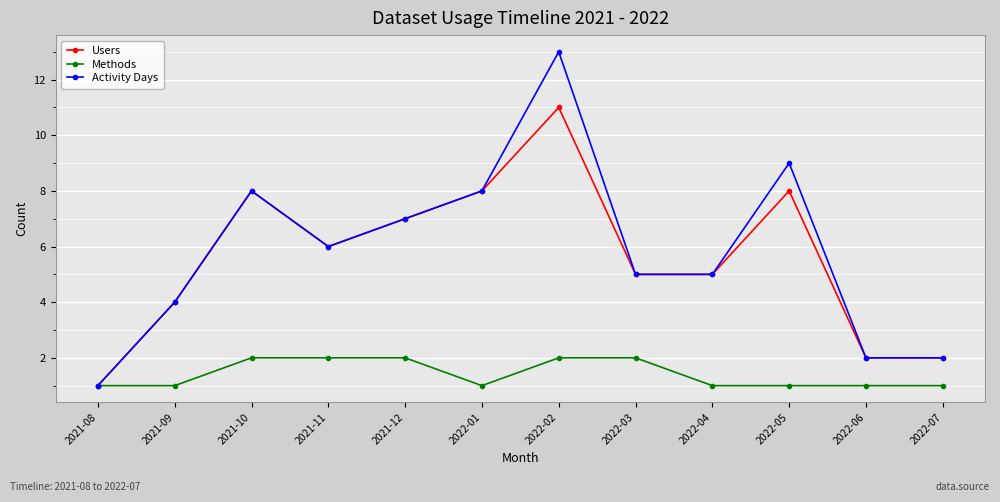

List the series in order of their peak value, lowest first.

Methods, Users, Activity Days